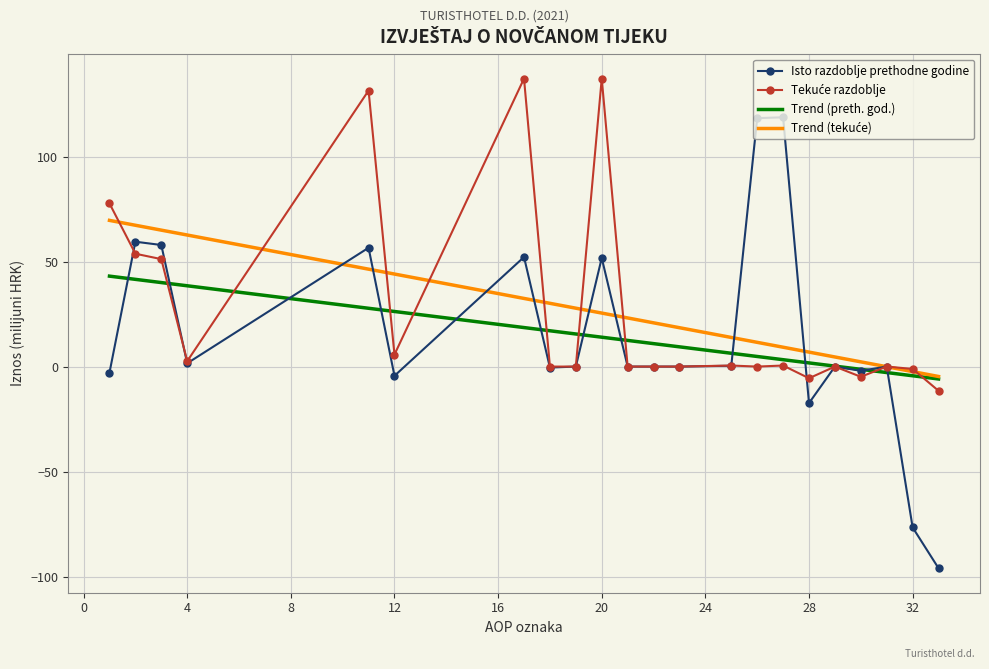

What is the average value of the Isto razdoblje prethodne godine series?

14.4